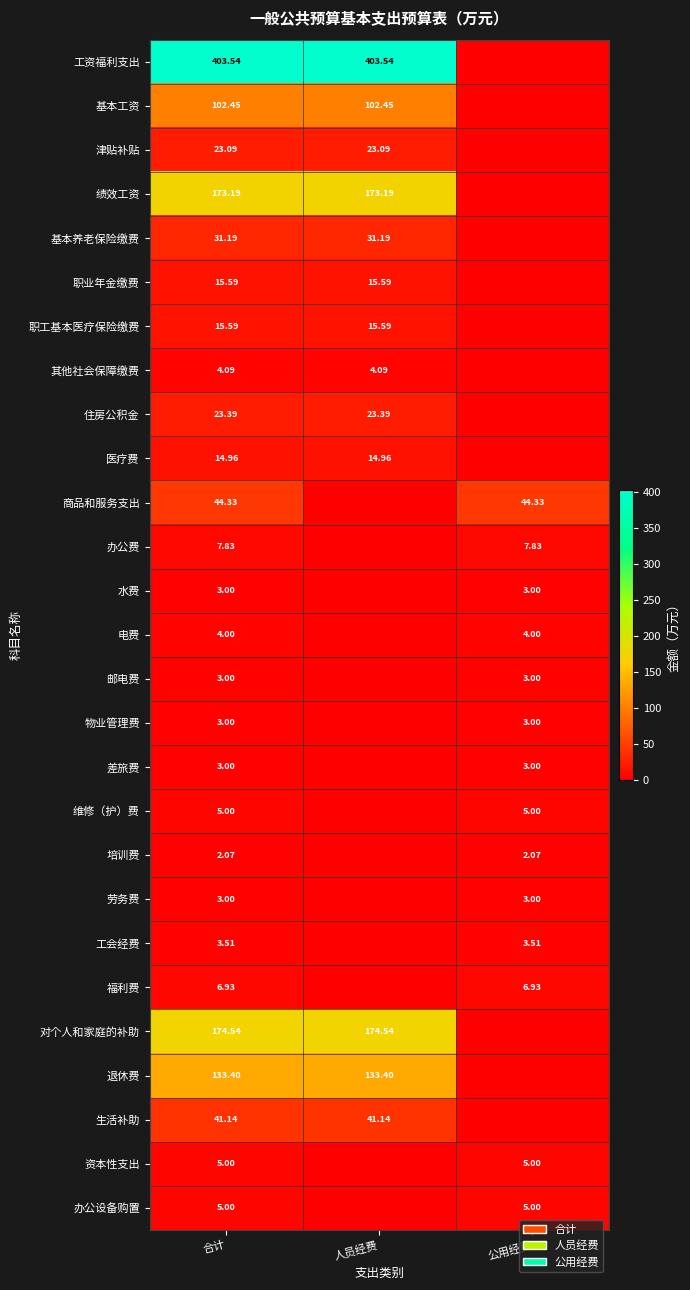

Is the value of 职工基本医疗保险缴费 at 合计 greater than the value of 培训费 at 合计?

Yes